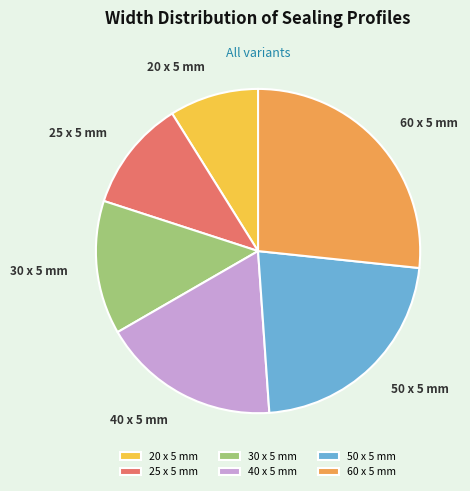

The 50 x 5 mm slice represents 17% of the pie. True or false?

False